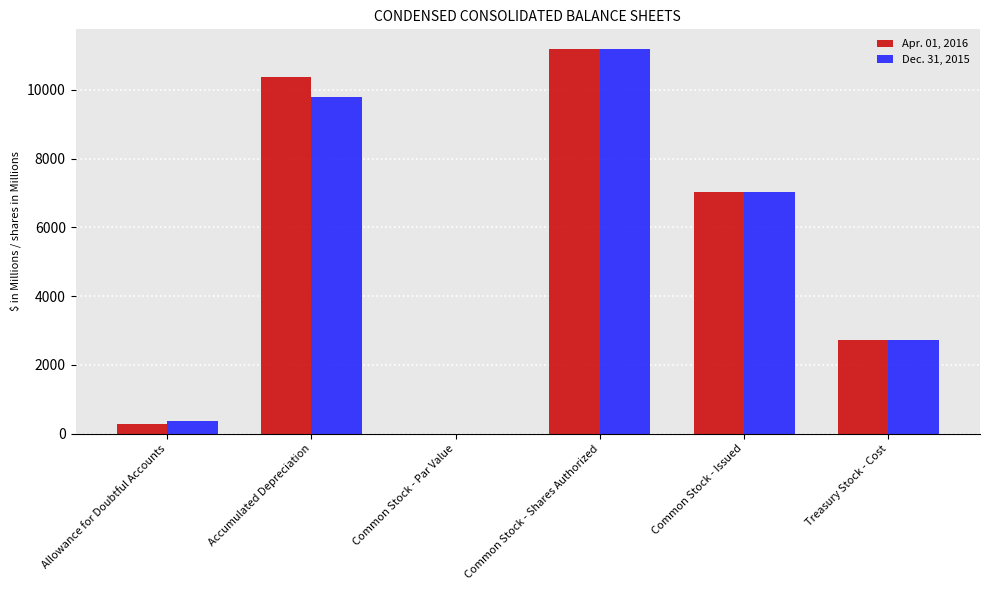

What is the maximum value for Dec. 31, 2015?

11200.0